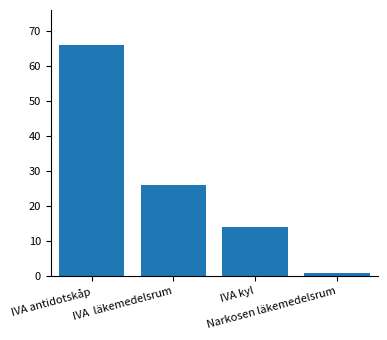

What is the smallest value displayed?

1